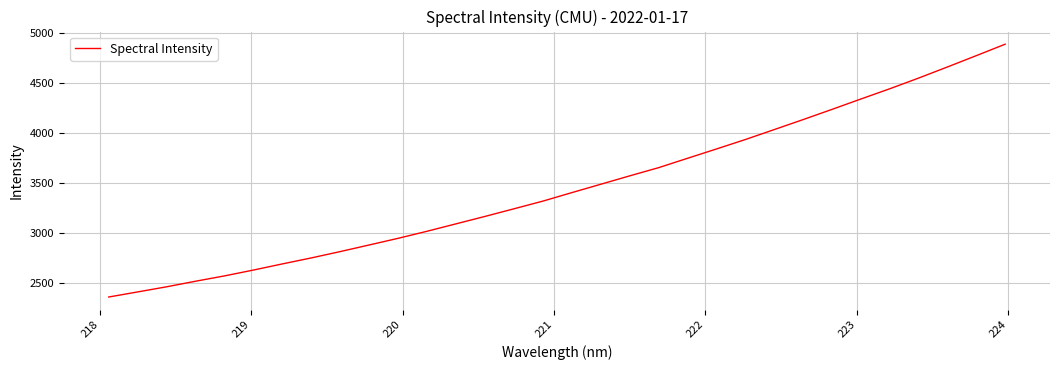

What is the greatest value displayed?

4889.6